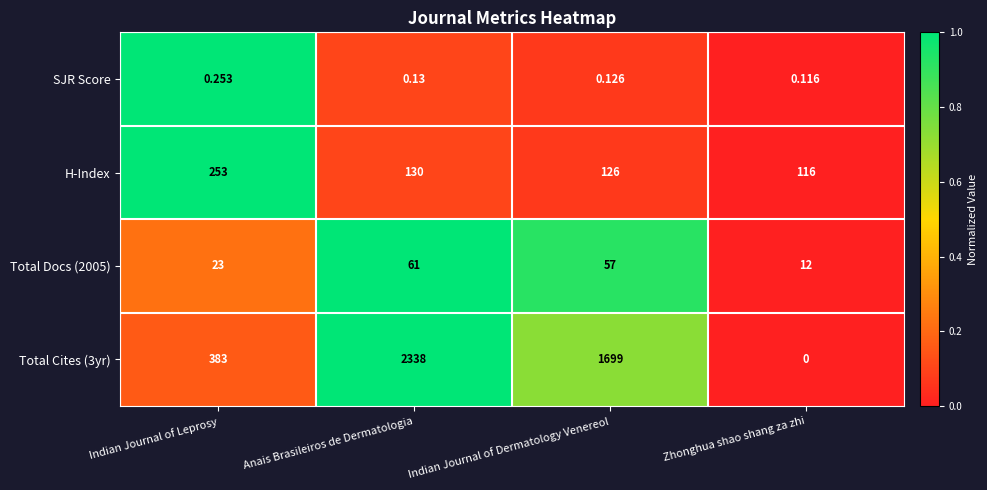

Rank the categories by H-Index value from highest to lowest.

Indian Journal of Leprosy, Anais Brasileiros de Dermatologia, Indian Journal of Dermatology Venereol, Zhonghua shao shang za zhi